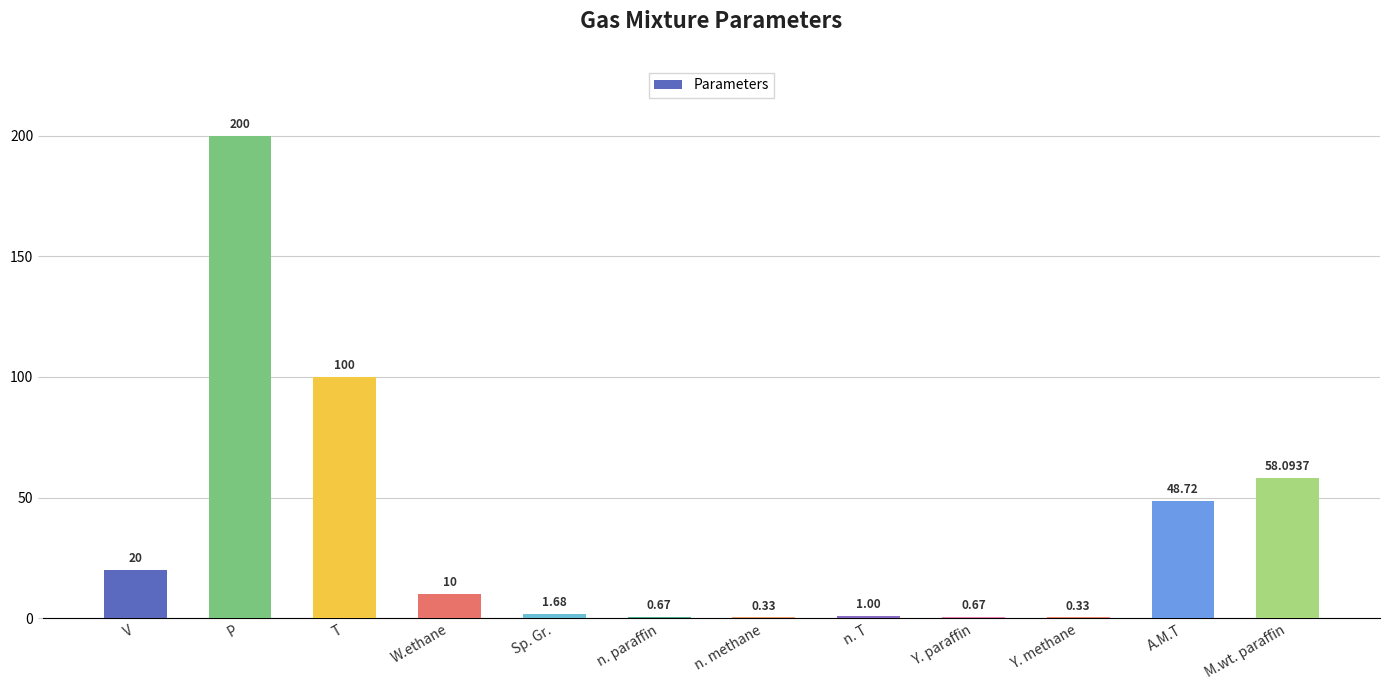

Which label corresponds to the largest value in the chart?

P